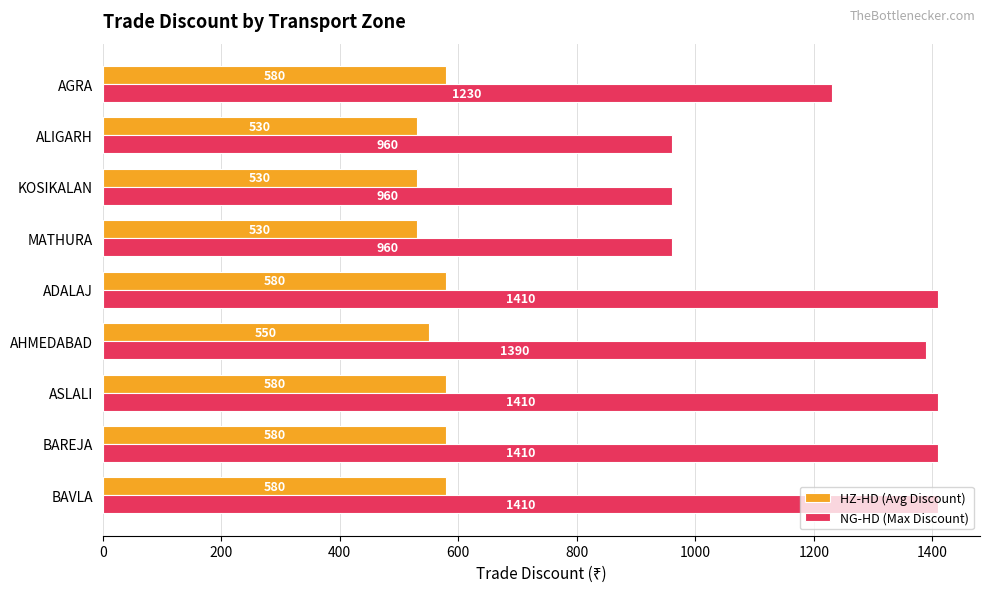

List the series in order of their peak value, highest first.

NG-HD (Max Discount), HZ-HD (Avg Discount)